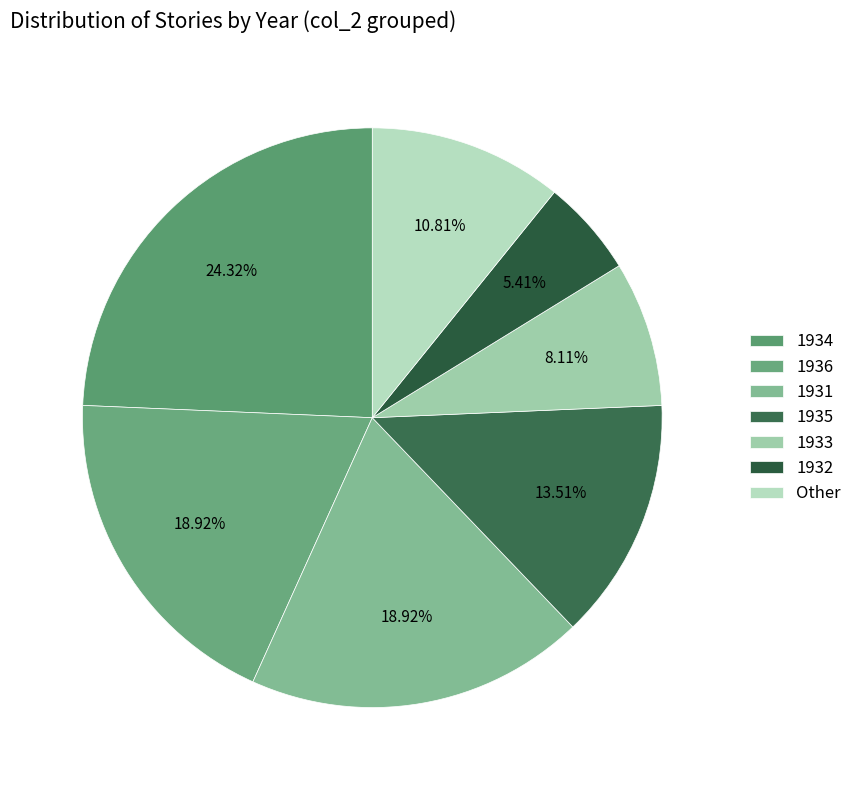

Approximately how many times larger is the value at 1934 compared to 1932?

4.5